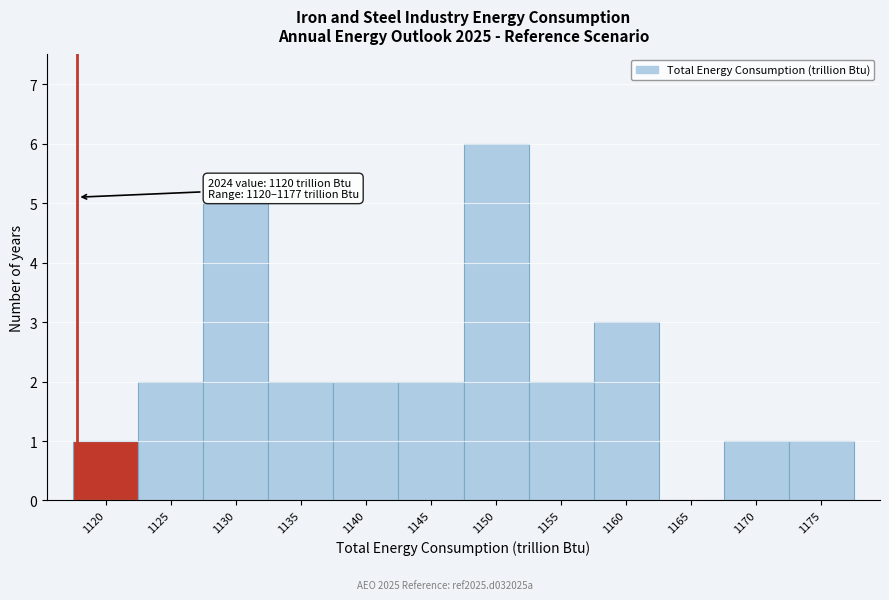

Reading right to left, extract all data points from this chart.

1175=1	1170=1	1165=0	1160=3	1155=2	1150=6	1145=2	1140=2	1135=2	1130=5	1125=2	1120=1